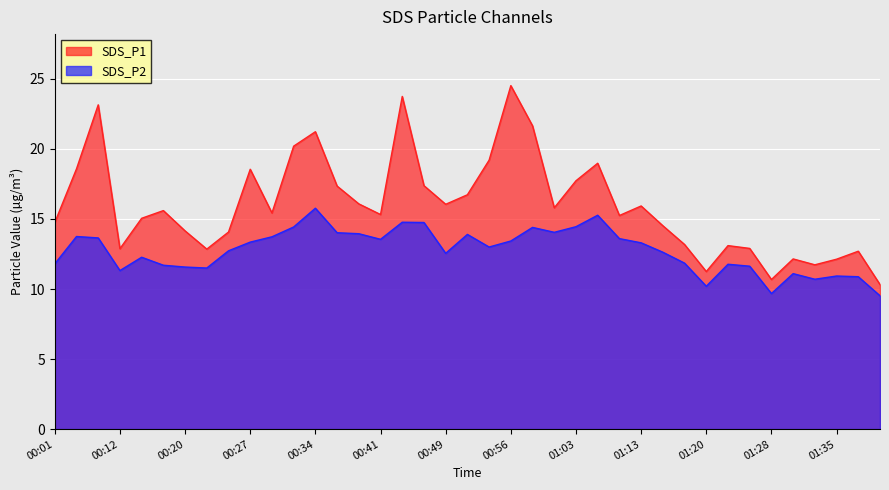

True or false: SDS_P1 and SDS_P2 cross at least once.

False